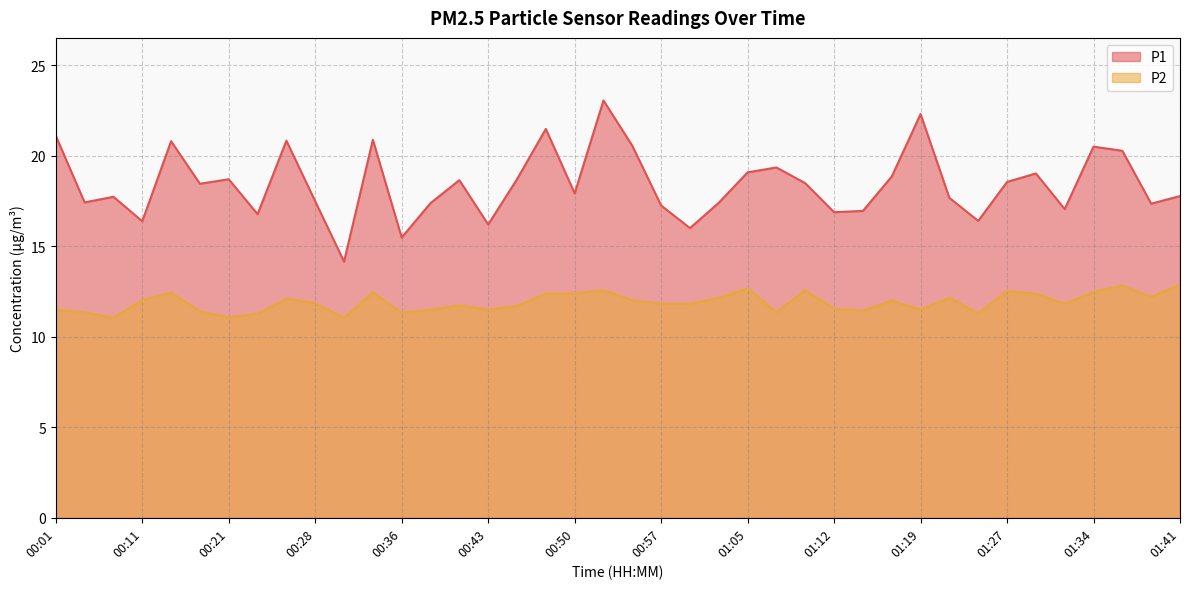

Rank the series at 01:02 from lowest to highest value.

P2, P1